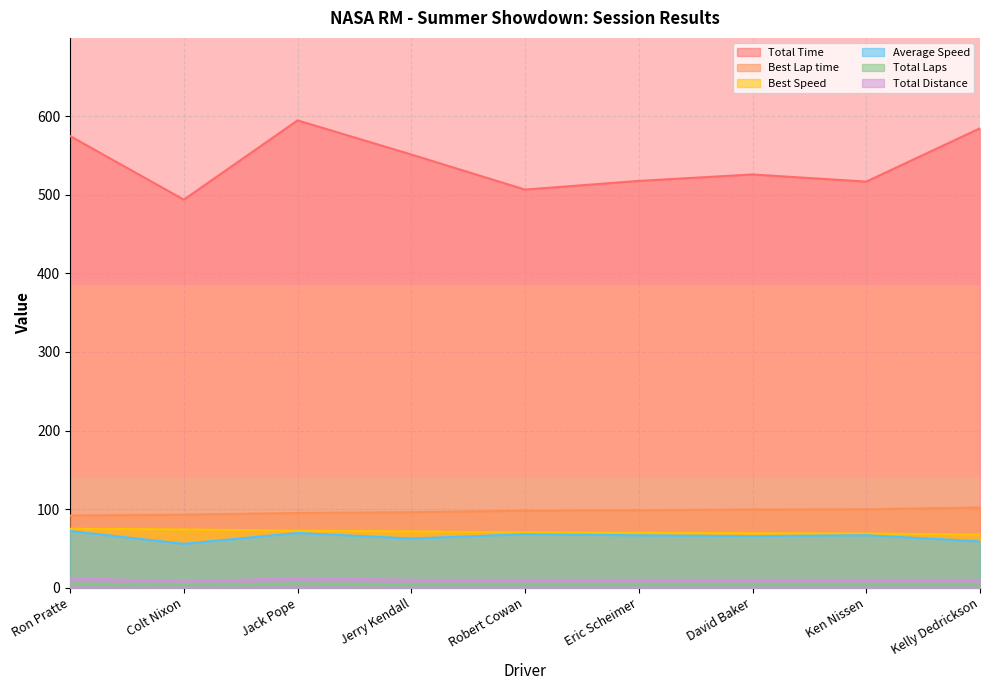

Which series changed the most between Ron Pratte and Colt Nixon?

Total Time